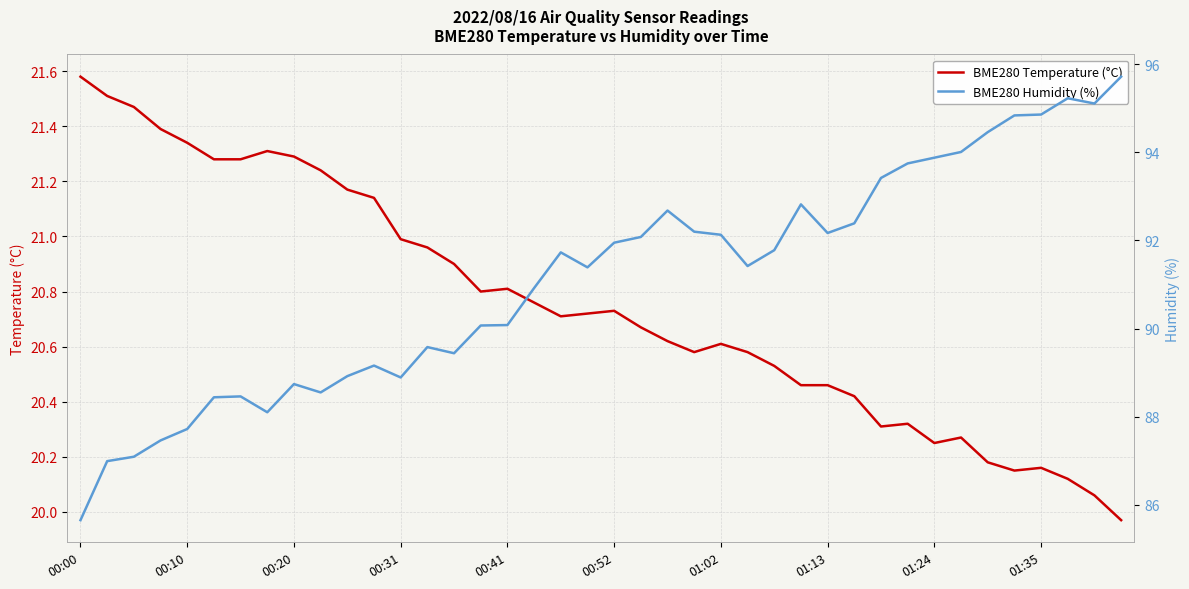

Where is the first local minimum for BME280 Temperature (°C)?

15